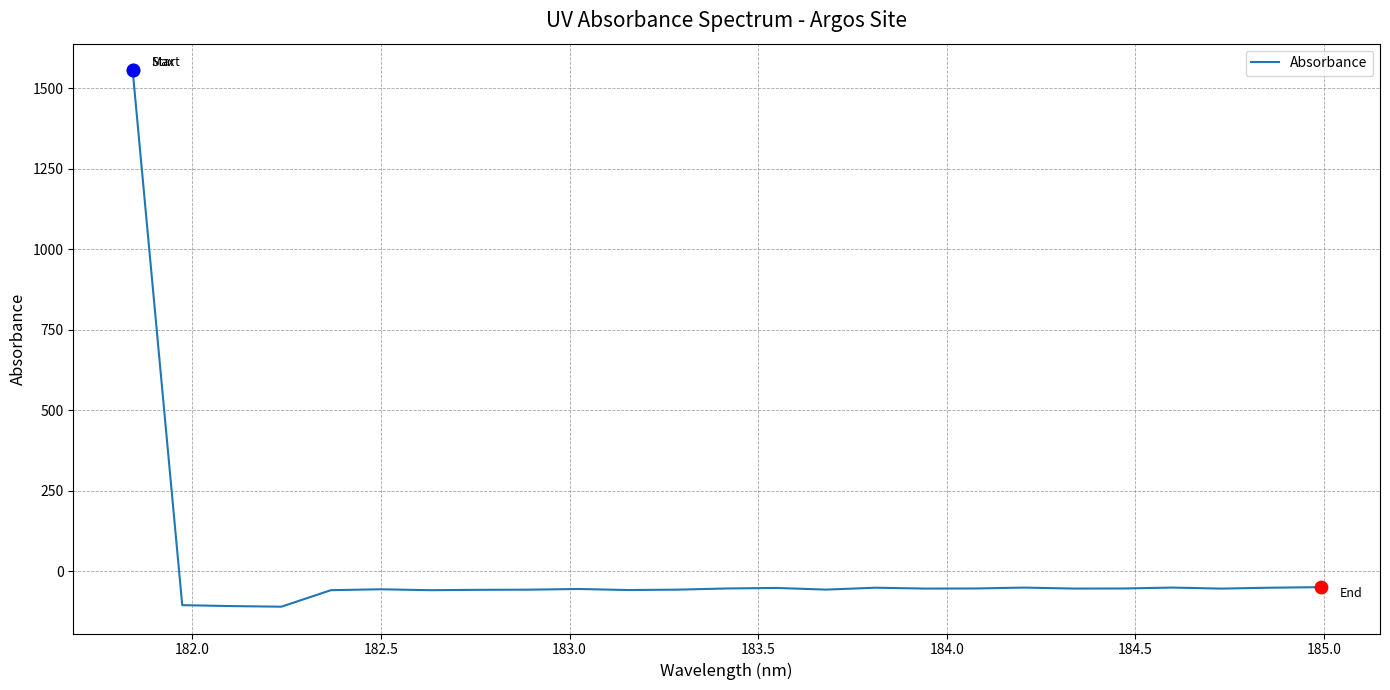

What is the smallest value displayed?

-109.4